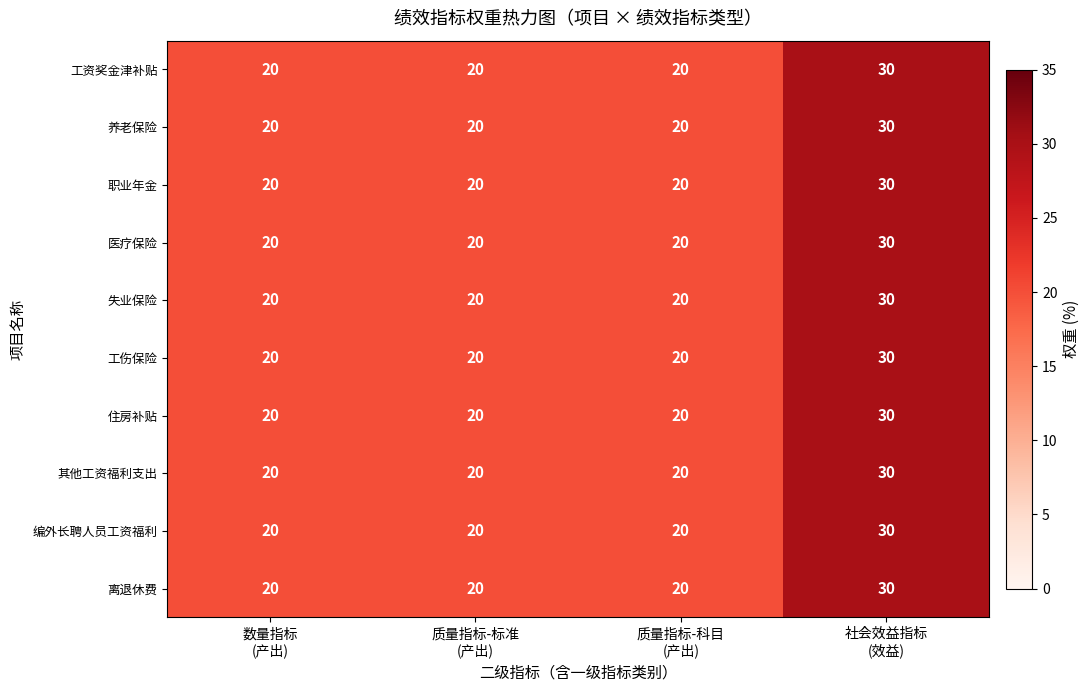

What is the smallest value displayed?

20